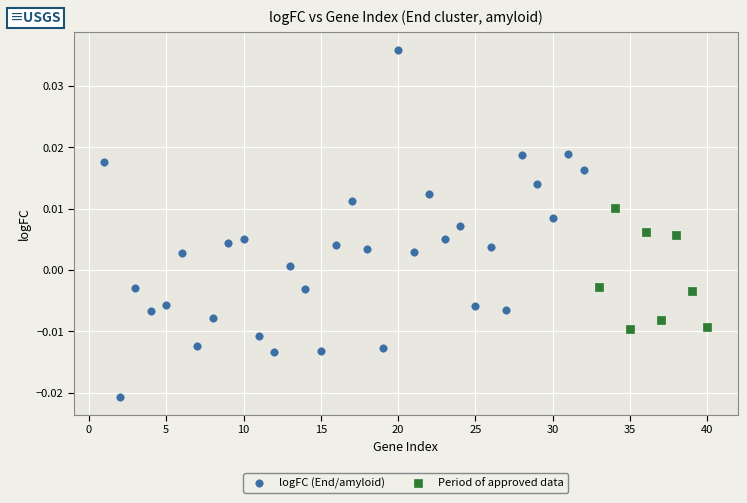

Which series reaches the maximum Y coordinate?

logFC (End/amyloid)